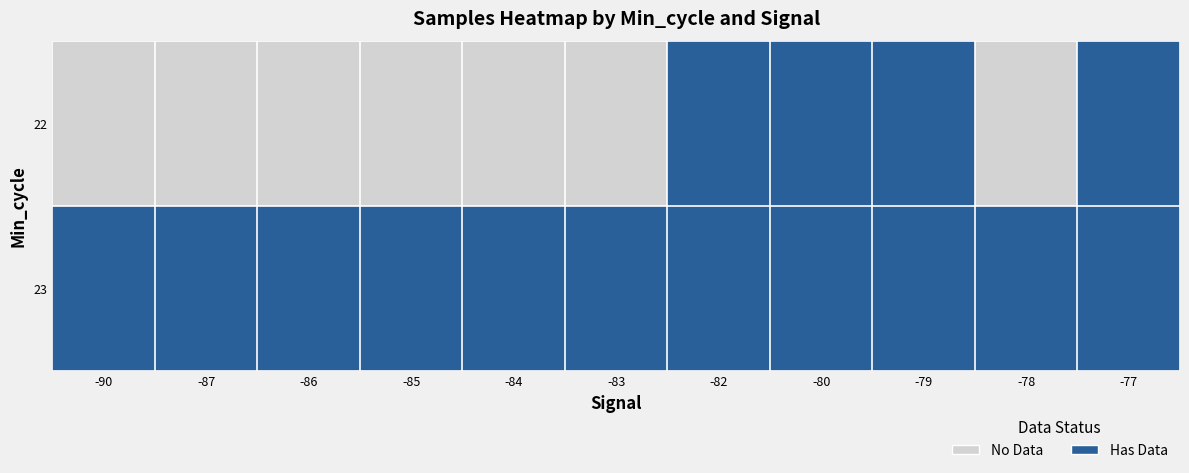

At which category is the sum across all series the highest?

-82